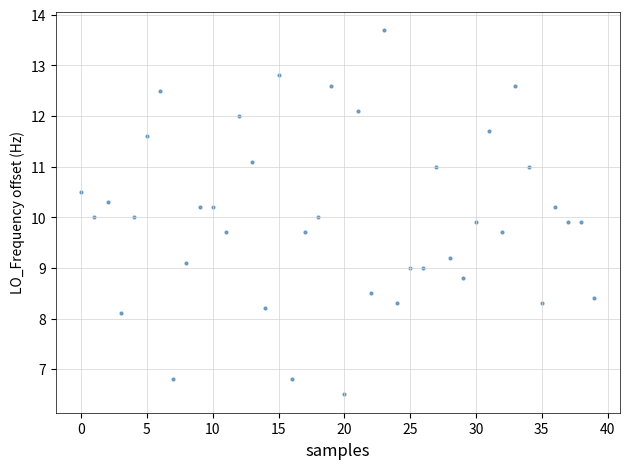

What is the range of Y values (max minus min)?

7.2